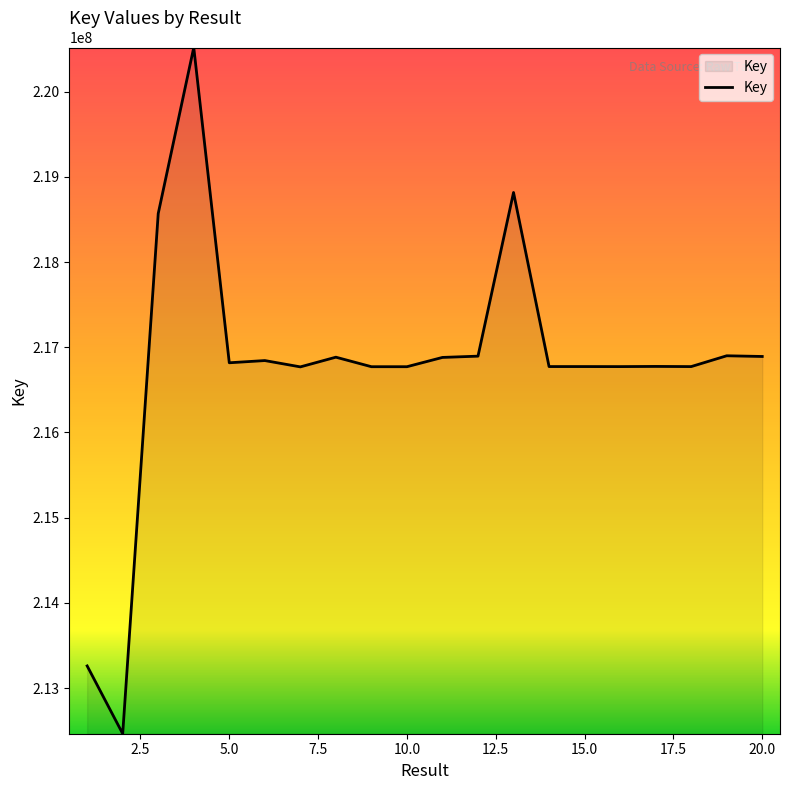

What is the smallest value displayed?

212465118